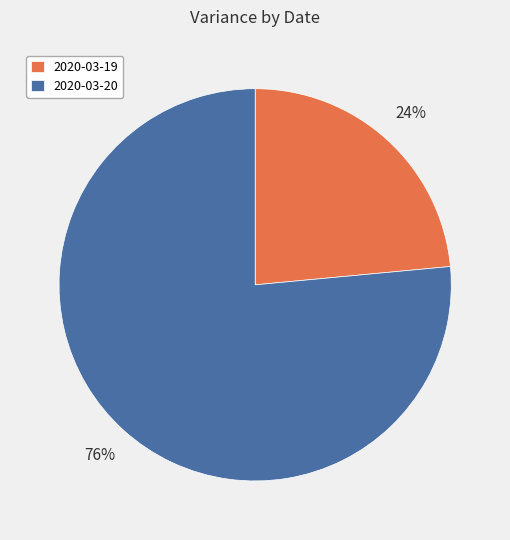

Which category has the biggest portion of the pie?

2020-03-20